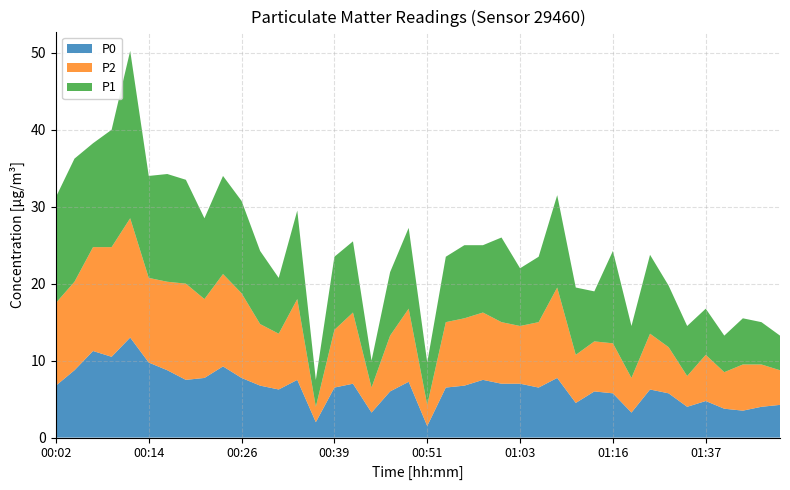

What is the highest value of the P0 series?

13.0